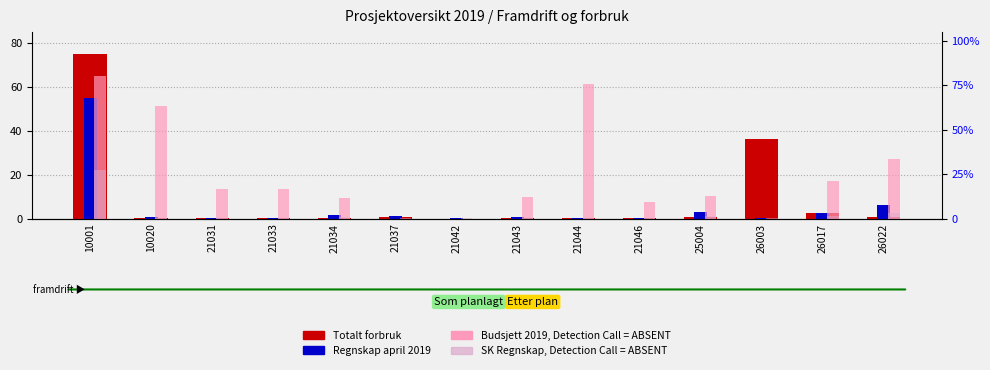

What is the total value across all series at 21046?

7.7